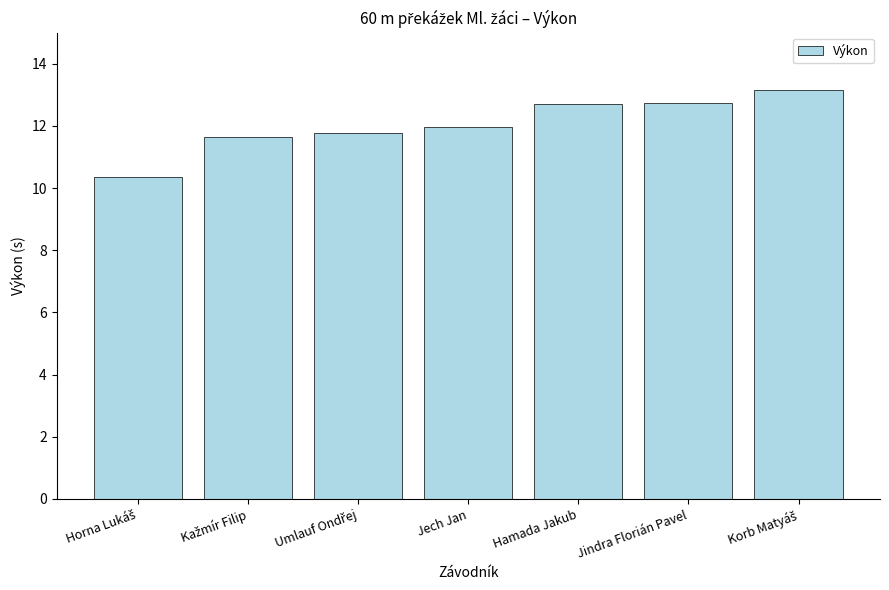

What is the maximum value shown in the chart?

13.2